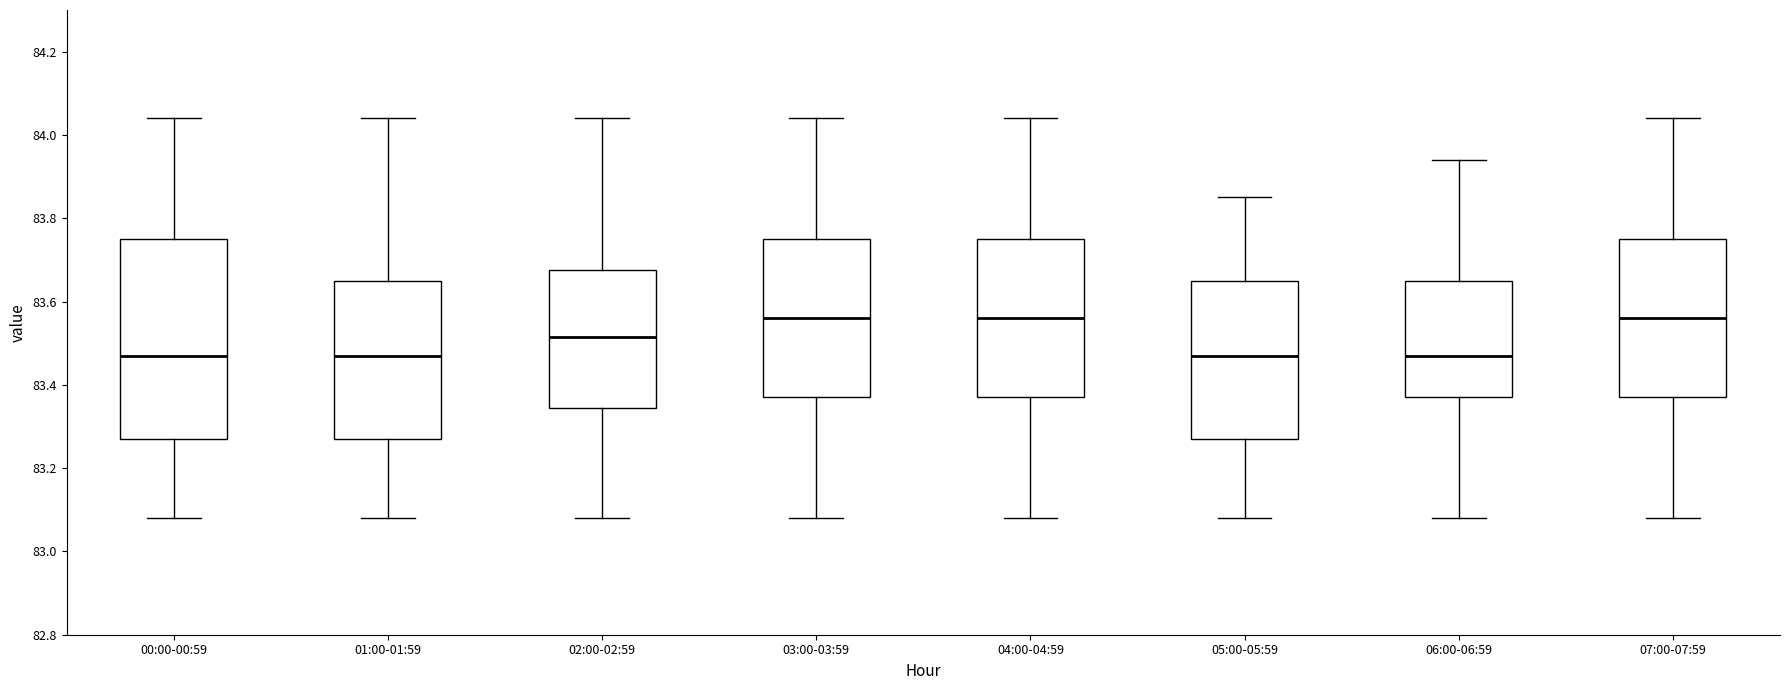

Reading left to right, read every box against the y-axis: the position of its median line, the range the box covers, and the ends of its whiskers. The values are not printed on the chart, so give them approximately, as read against the axis.

00:00-00:59: median 83.48, box 83.28 to 83.76, whiskers 83.08 to 84.04
01:00-01:59: median 83.48, box 83.28 to 83.66, whiskers 83.08 to 84.04
02:00-02:59: median 83.52, box 83.34 to 83.68, whiskers 83.08 to 84.04
03:00-03:59: median 83.56, box 83.38 to 83.76, whiskers 83.08 to 84.04
04:00-04:59: median 83.56, box 83.38 to 83.76, whiskers 83.08 to 84.04
05:00-05:59: median 83.48, box 83.28 to 83.66, whiskers 83.08 to 83.86
06:00-06:59: median 83.48, box 83.38 to 83.66, whiskers 83.08 to 83.94
07:00-07:59: median 83.56, box 83.38 to 83.76, whiskers 83.08 to 84.04